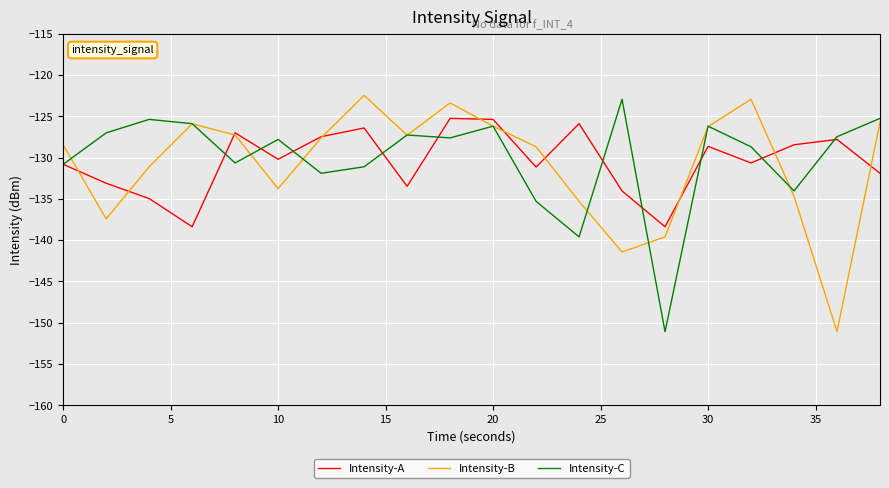

What is the smallest value displayed?

-151.1